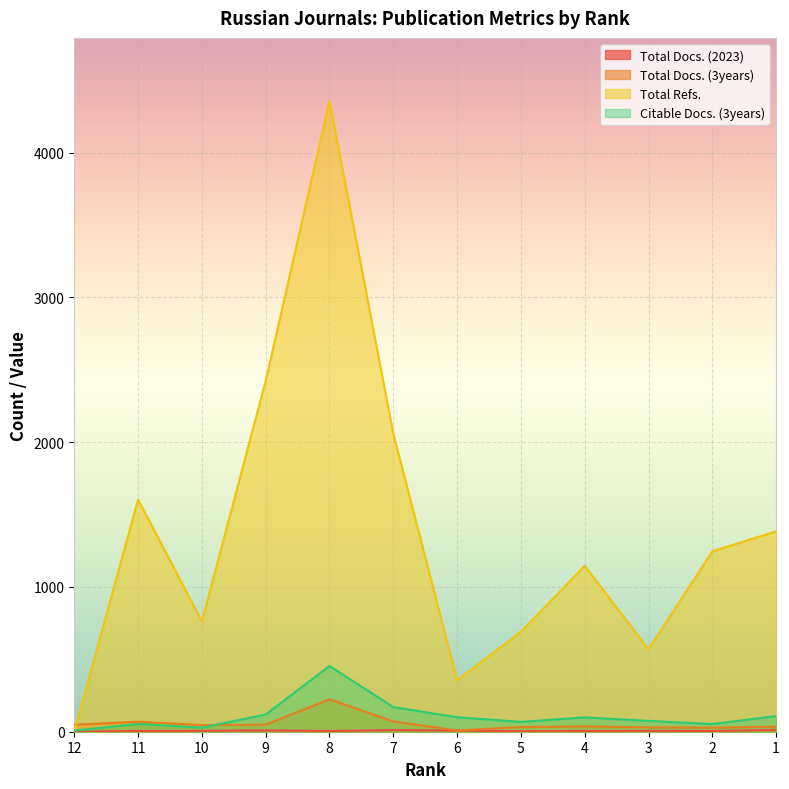

Reading left to right, transcribe all the data shown in this chart.

Total Docs. (2023): 0	5	6	9	5	11	8	3	5	6	5	12
Total Docs. (3years): 48	69	46	49	224	71	9	32	37	30	28	35
Total Refs.: 0	1604	763	2423	4357	2058	355	690	1146	569	1246	1384
Citable Docs. (3years): 8	54	28	119	454	170	100	68	99	75	53	108